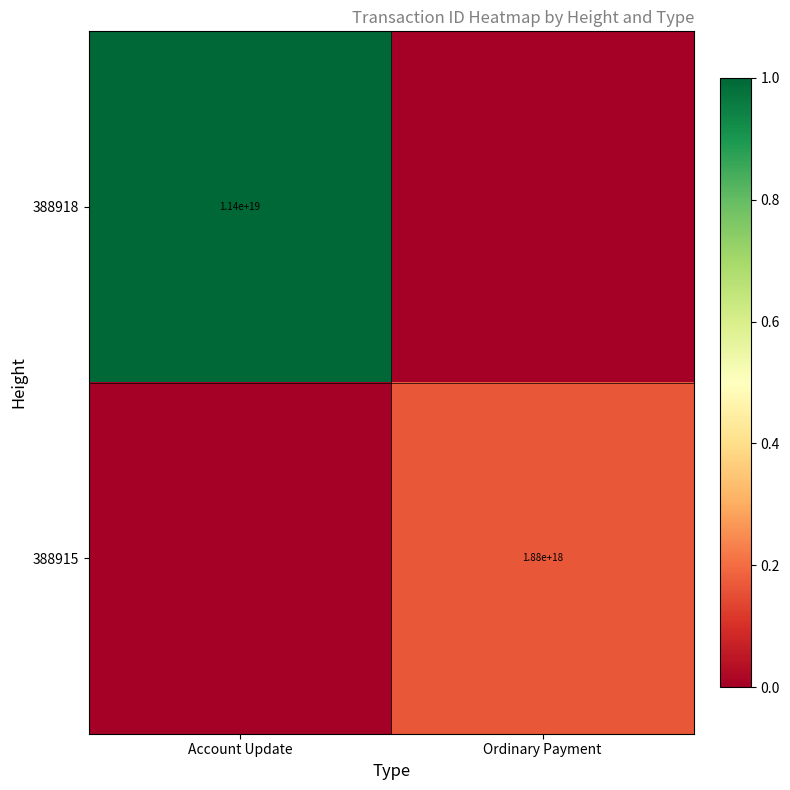

The value of 388918 at Account Update is 17391416224387002368. True or false?

False